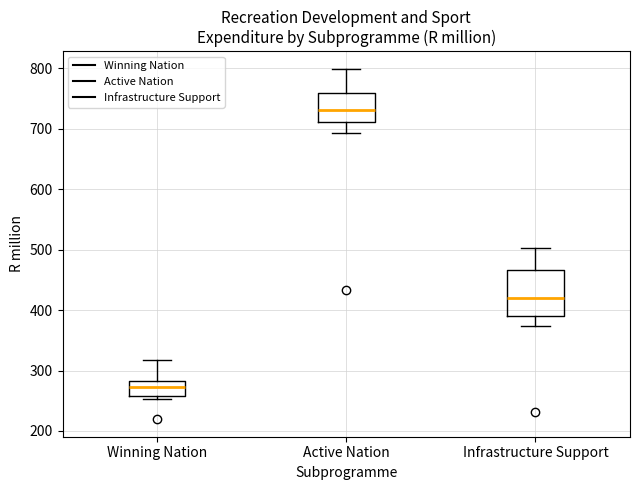

Where does the lower whisker of the box for Active Nation end on the y-axis? The values are not printed on the chart, so give them approximately, as read against the axis.

690